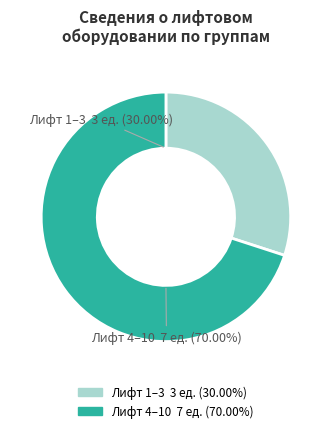

Is there a majority slice in this chart?

Yes